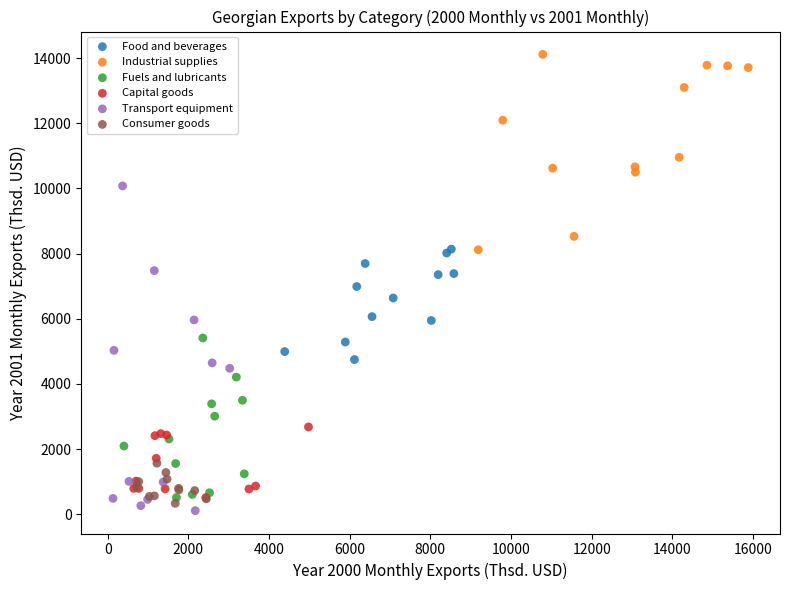

Which series reaches the maximum Y coordinate?

Industrial supplies